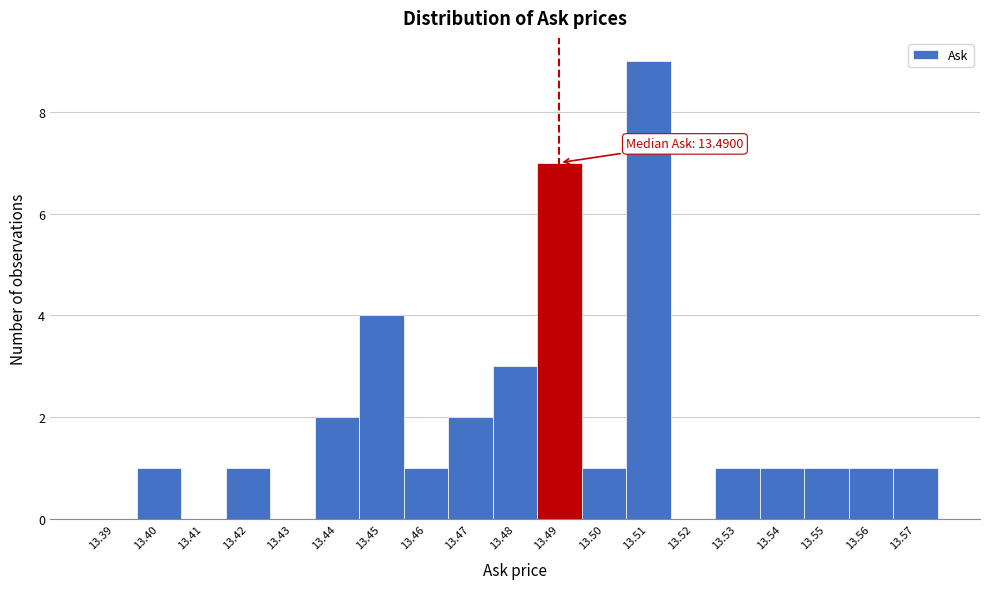

Reading left to right, what are all the values shown in this chart?

13.39=0	13.40=1	13.41=0	13.42=1	13.43=0	13.44=2	13.45=4	13.46=1	13.47=2	13.48=3	13.49=7	13.50=1	13.51=9	13.52=0	13.53=1	13.54=1	13.55=1	13.56=1	13.57=1